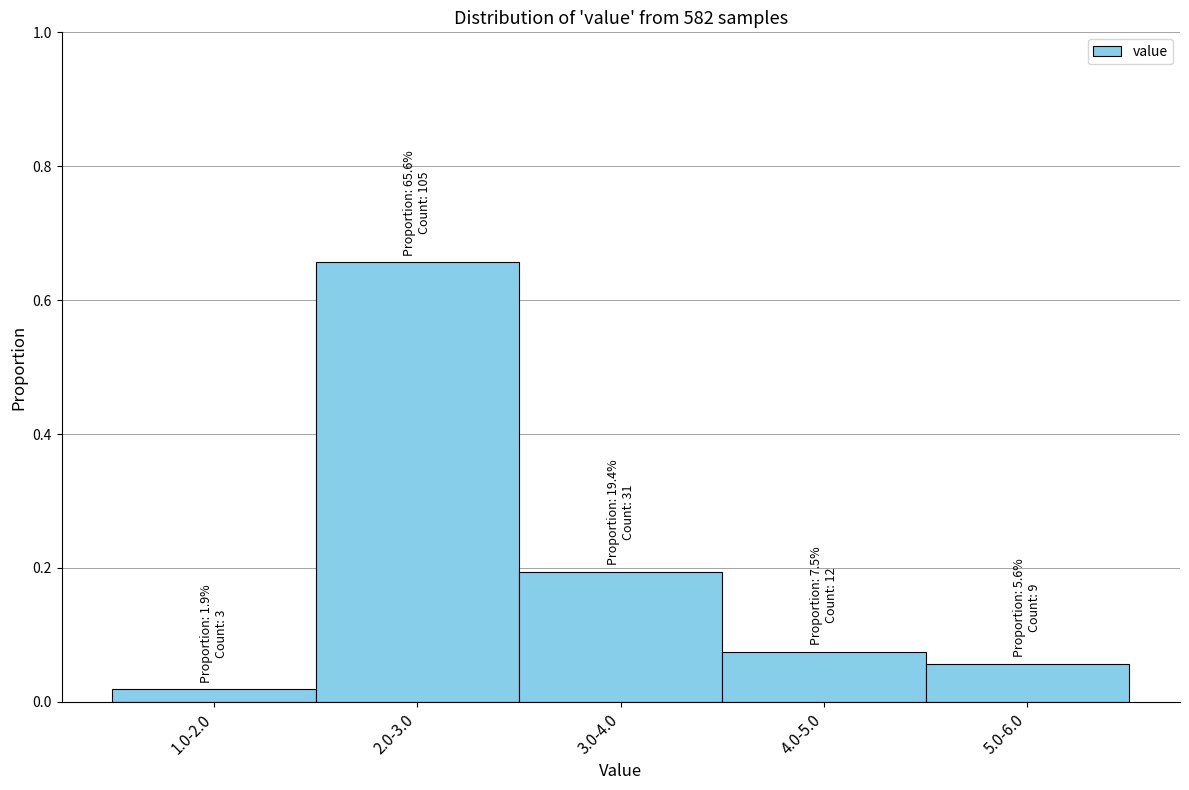

What is the label of the 3rd bar from the left?

3.0-4.0